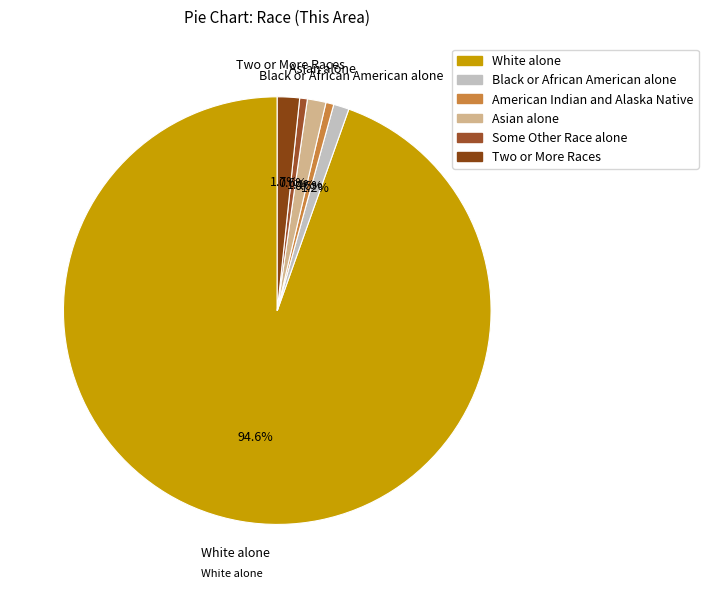

Which has a higher value, White alone or Some Other Race alone?

White alone